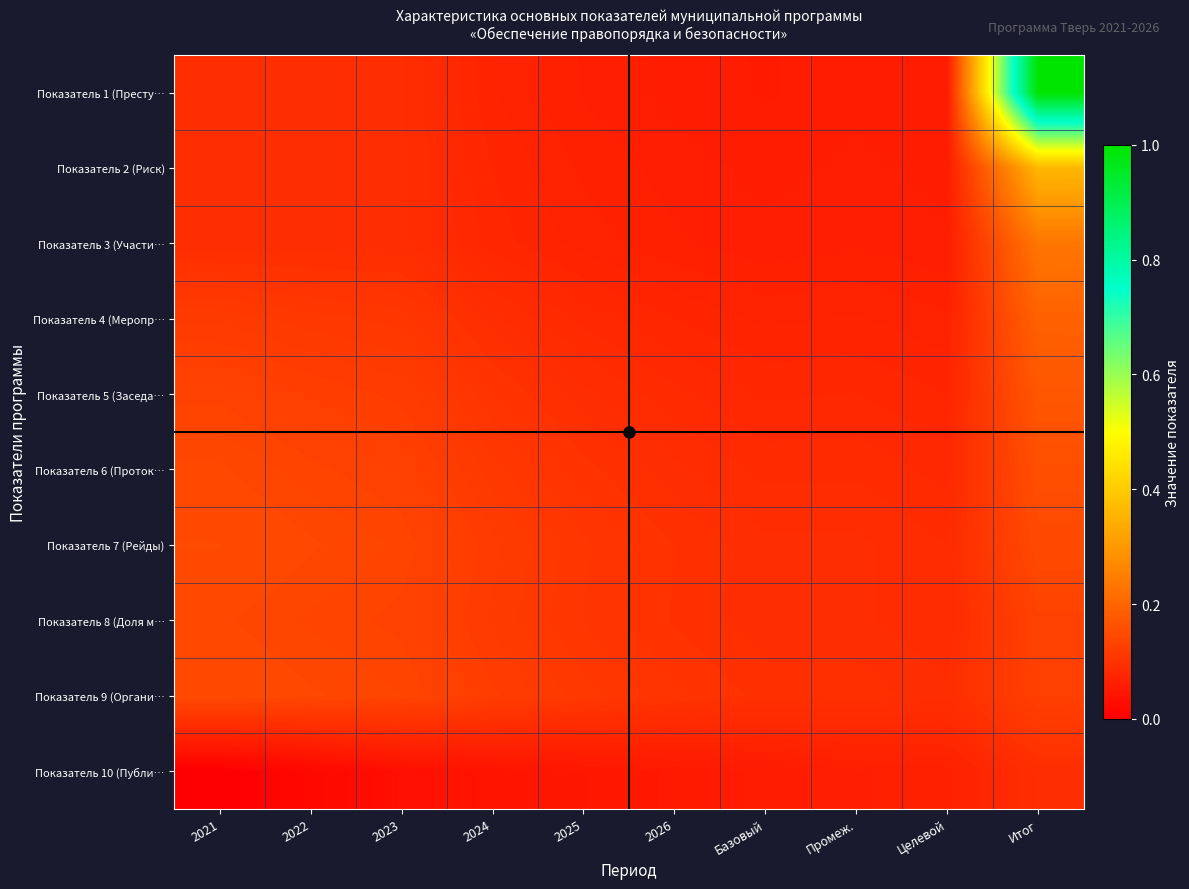

Reading right to left, what are all the values shown in this chart?

Показатель 1 (Престу…: Итог=1.0	Целевой=0.1	Промеж.=0.1	Базовый=0.1	2026=0.1	2025=0.1	2024=0.1	2023=0.1	2022=0.1	2021=0.1
Показатель 2 (Риск): Итог=0.4	Целевой=0.1	Промеж.=0.1	Базовый=0.1	2026=0.1	2025=0.1	2024=0.1	2023=0.1	2022=0.1	2021=0.1
Показатель 3 (Участи…: Итог=0.2	Целевой=0.1	Промеж.=0.1	Базовый=0.1	2026=0.1	2025=0.1	2024=0.1	2023=0.1	2022=0.1	2021=0.1
Показатель 4 (Меропр…: Итог=0.2	Целевой=0.1	Промеж.=0.1	Базовый=0.1	2026=0.1	2025=0.1	2024=0.1	2023=0.1	2022=0.1	2021=0.1
Показатель 5 (Заседа…: Итог=0.2	Целевой=0.1	Промеж.=0.1	Базовый=0.1	2026=0.1	2025=0.1	2024=0.1	2023=0.1	2022=0.1	2021=0.1
Показатель 6 (Проток…: Итог=0.2	Целевой=0.1	Промеж.=0.1	Базовый=0.1	2026=0.1	2025=0.1	2024=0.1	2023=0.1	2022=0.1	2021=0.1
Показатель 7 (Рейды): Итог=0.1	Целевой=0.1	Промеж.=0.1	Базовый=0.1	2026=0.1	2025=0.1	2024=0.1	2023=0.1	2022=0.1	2021=0.1
Показатель 8 (Доля м…: Итог=0.1	Целевой=0.1	Промеж.=0.1	Базовый=0.1	2026=0.1	2025=0.1	2024=0.1	2023=0.1	2022=0.1	2021=0.1
Показатель 9 (Органи…: Итог=0.1	Целевой=0.1	Промеж.=0.1	Базовый=0.1	2026=0.1	2025=0.1	2024=0.1	2023=0.1	2022=0.1	2021=0.1
Показатель 10 (Публи…: Итог=0.1	Целевой=0.1	Промеж.=0.1	Базовый=0.1	2026=0.1	2025=0.0	2024=0.0	2023=0.0	2022=0.0	2021=0.0